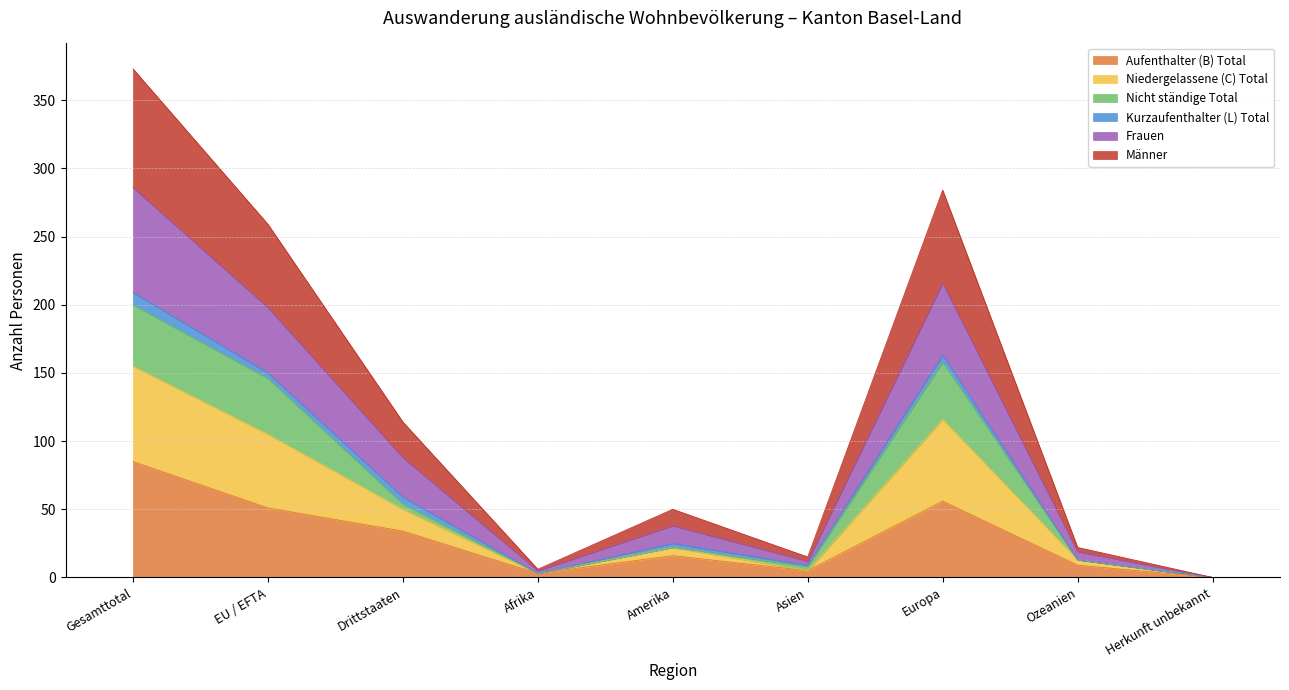

At how many categories does at least one series exceed 337?

1